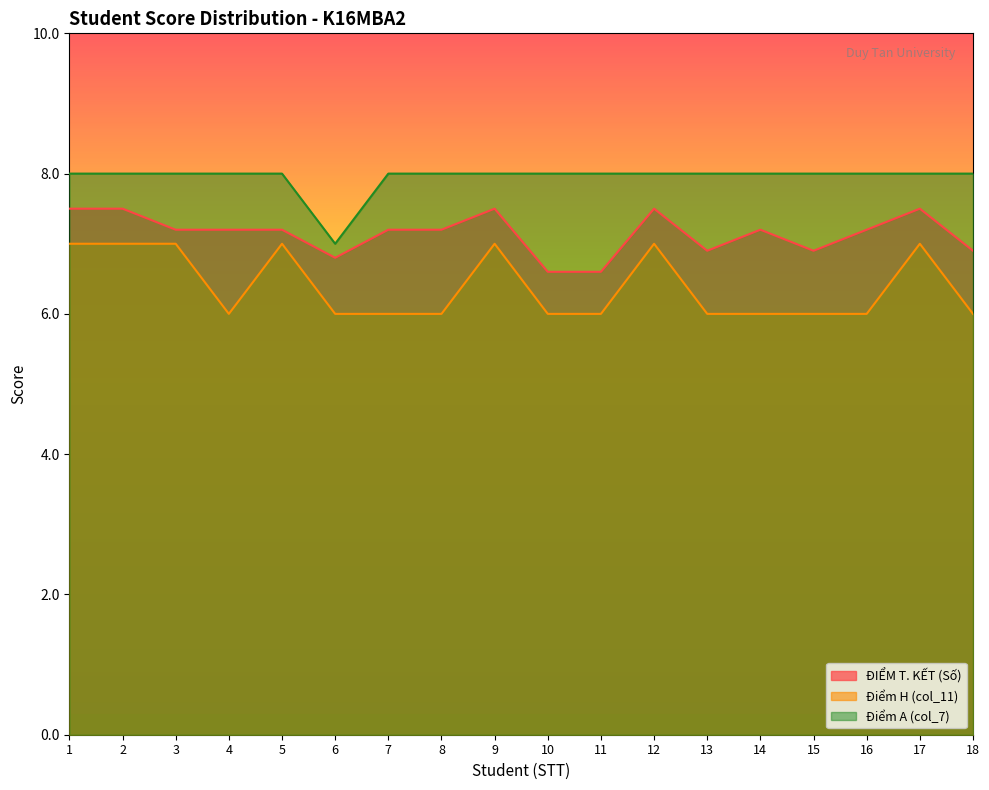

At which category does Điểm H (col_11) reach its first local valley?

4